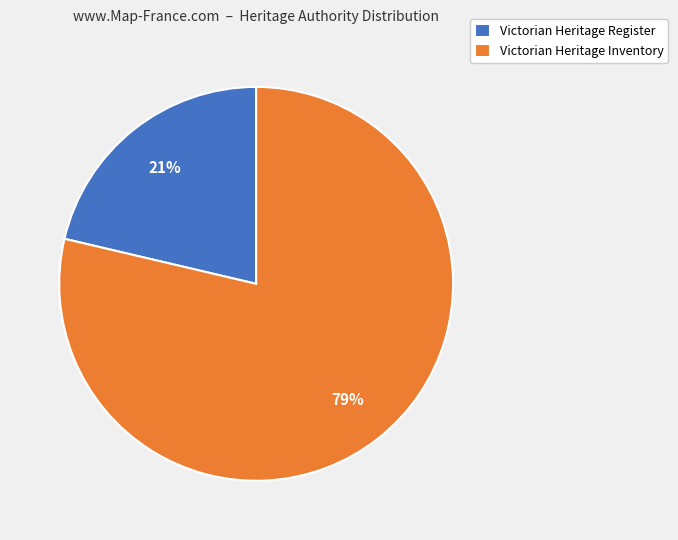

Count the number of slices in the pie.

2